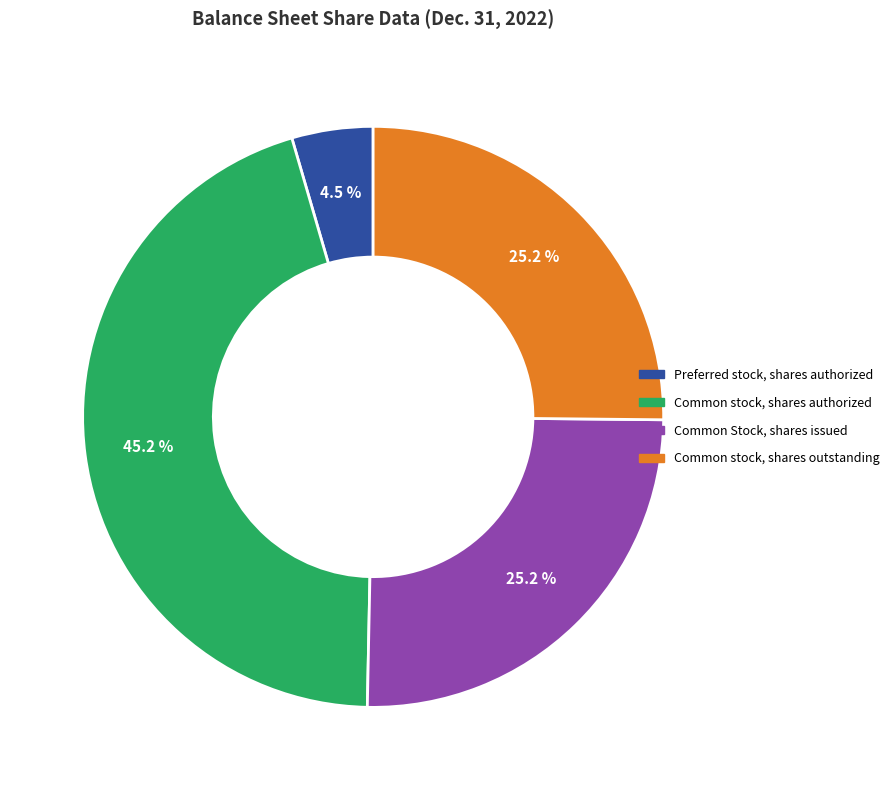

Is there a majority slice in this chart?

No